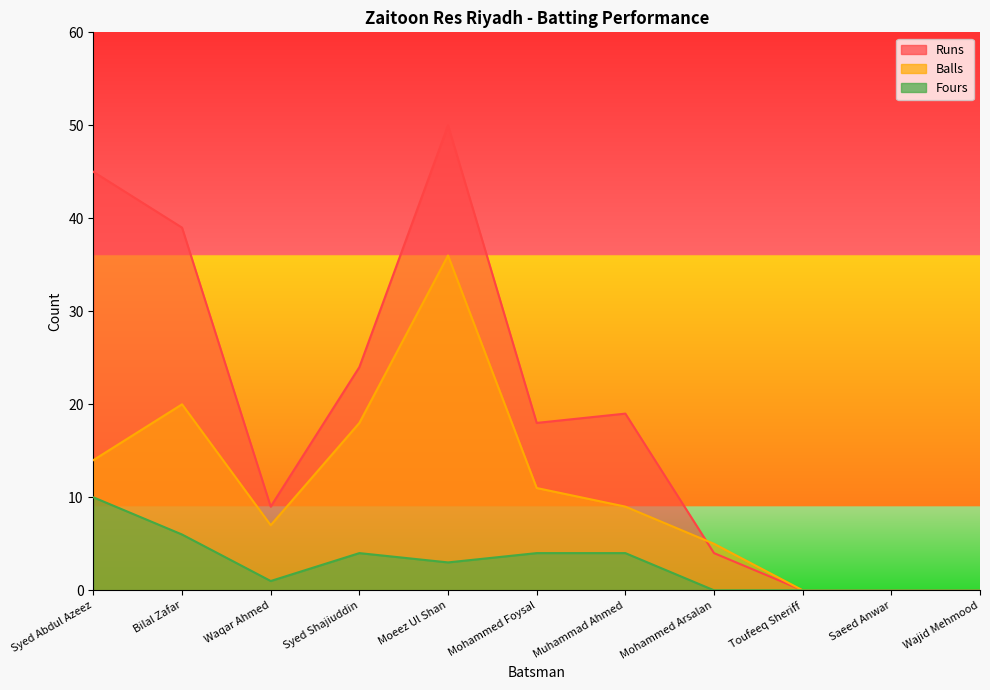

At Mohammed Foysal, list the series in order from largest to smallest.

Runs, Balls, Fours